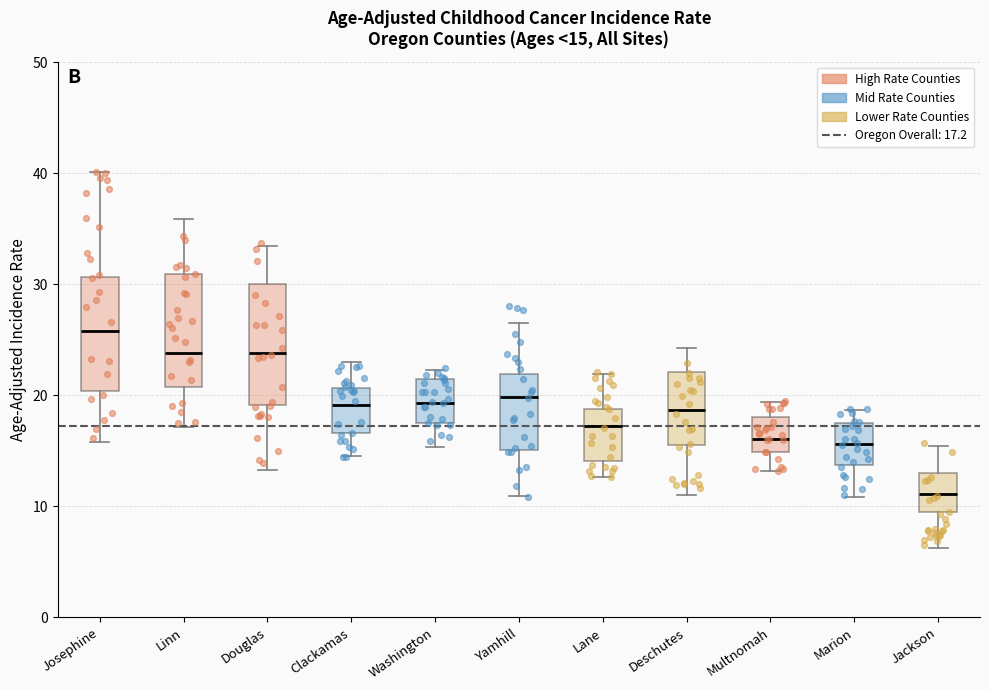

Which box's median line is the lowest?

Jackson